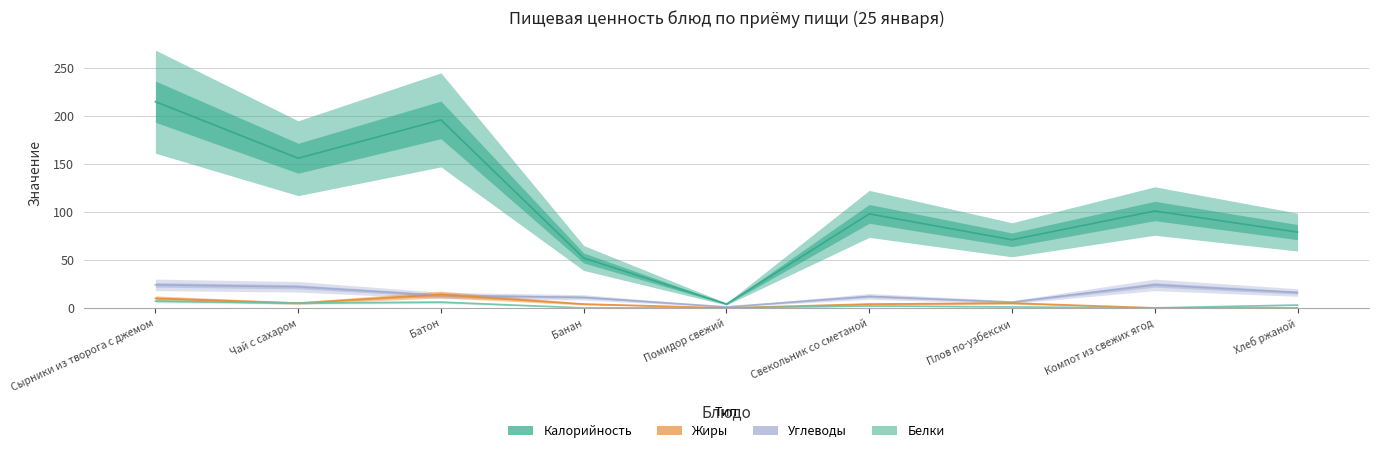

The value of Калорийность at Сырники из творога с джемом is 215. True or false?

True